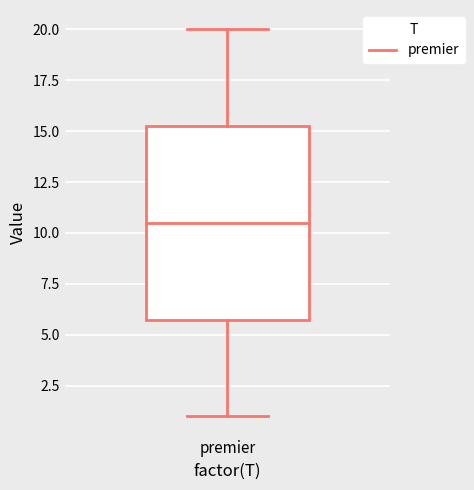

Where does the lower whisker of the box for premier end on the y-axis? The values are not printed on the chart, so give them approximately, as read against the axis.

1.0